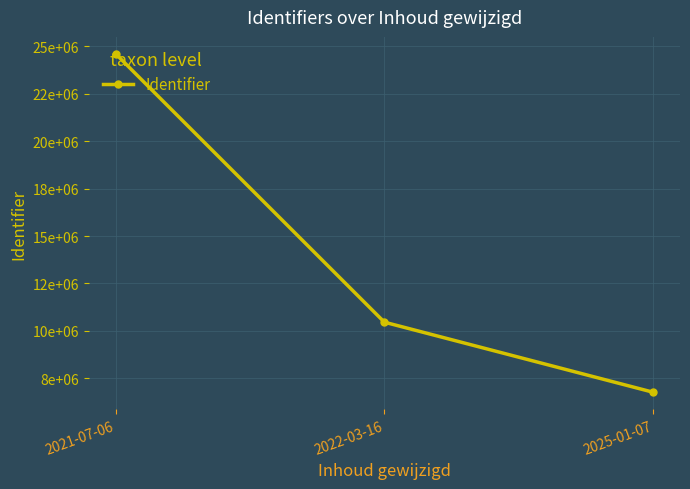

At which label is the value closest to 15689044?

2022-03-16